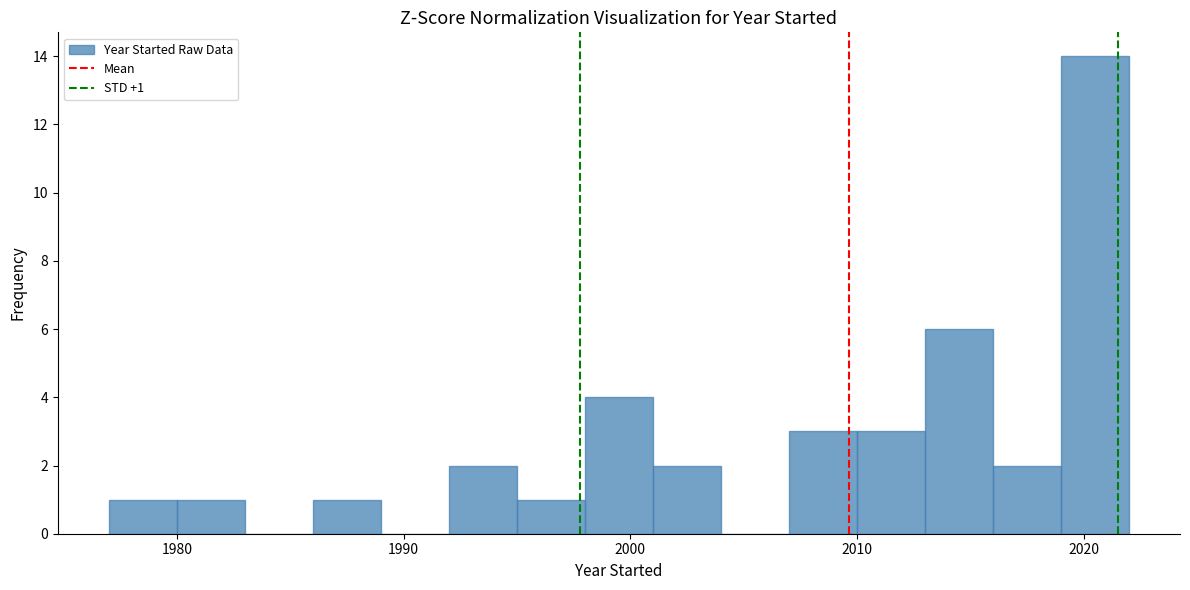

Read against the x-axis, roughly where is the centre of the tallest bar?

2021